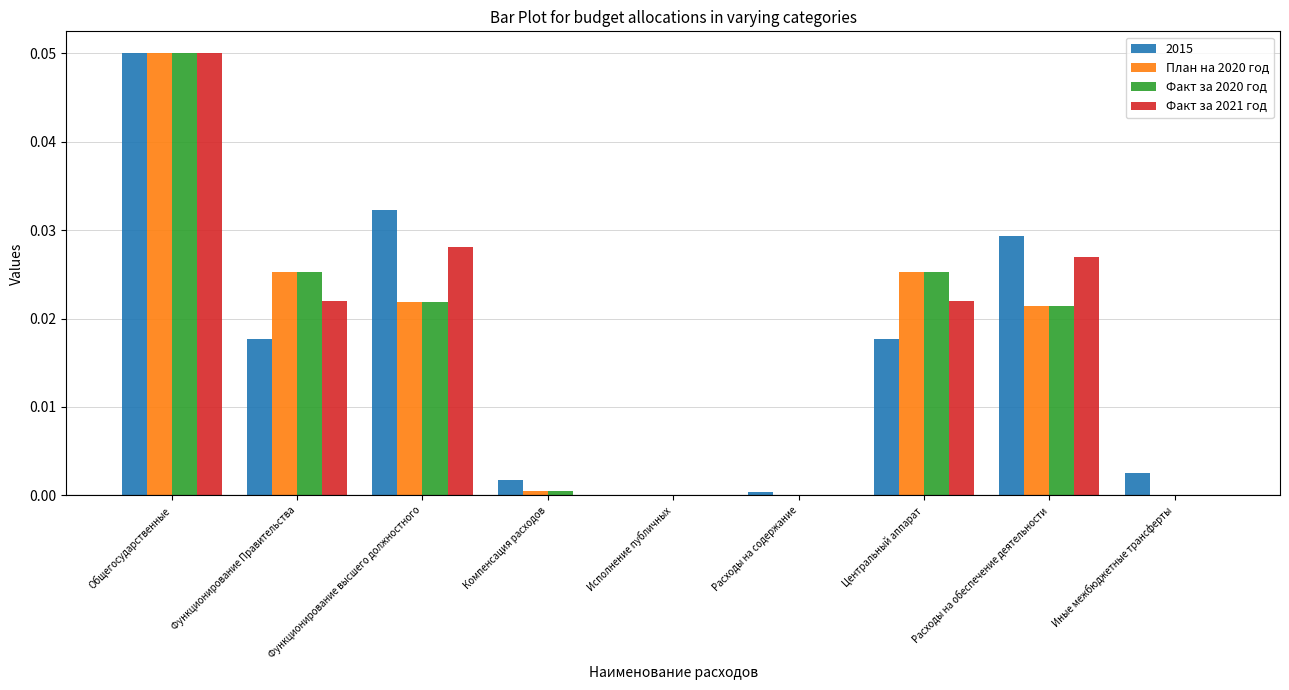

The value of Факт за 2020 год at Компенсация расходов is 0.0. True or false?

True